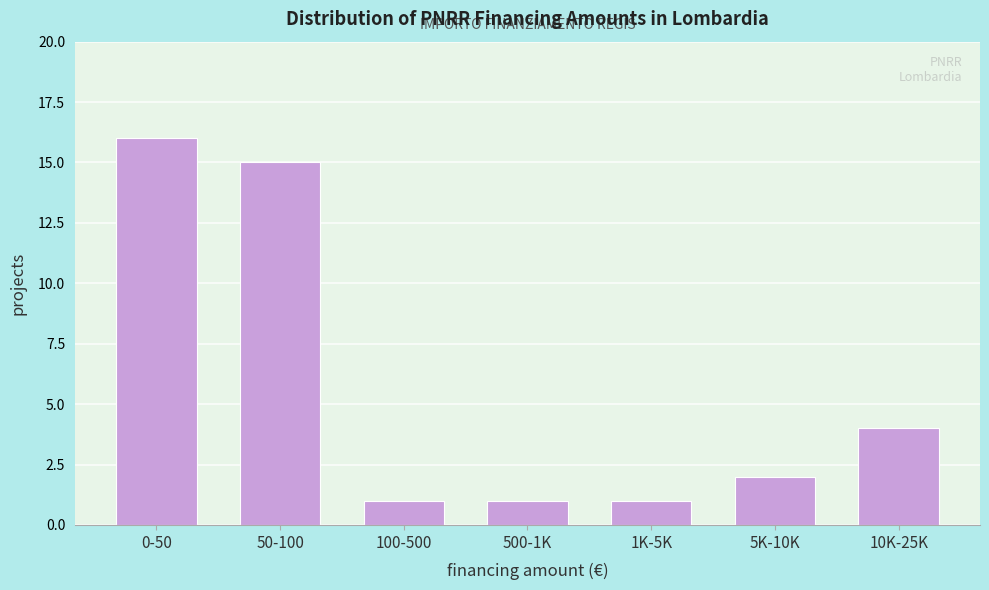

Reading right to left, what are all the values shown in this chart?

4	2	1	1	1	15	16